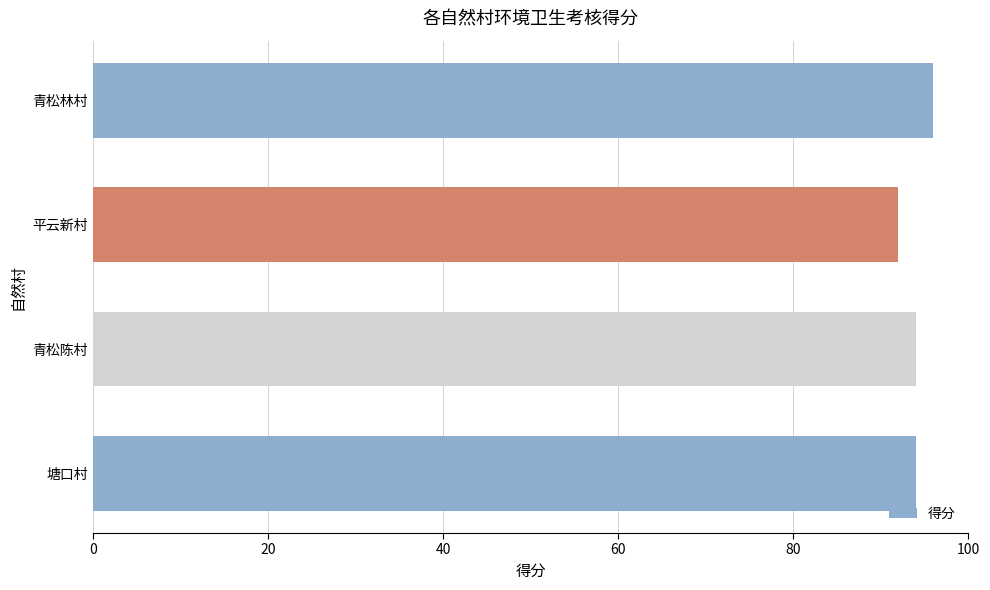

What is the minimum value shown in the chart?

92